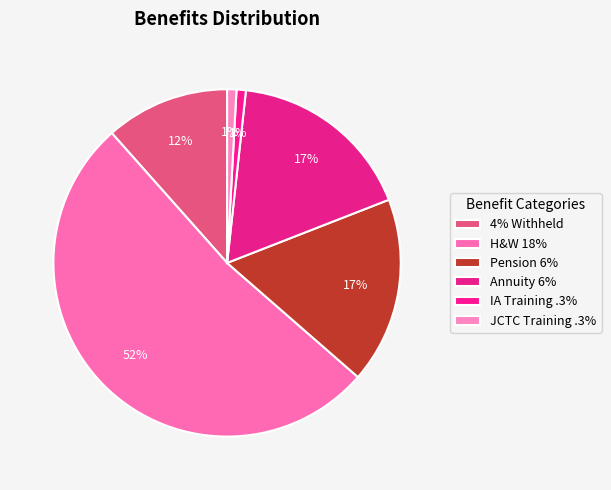

How many segments does this pie chart have?

6